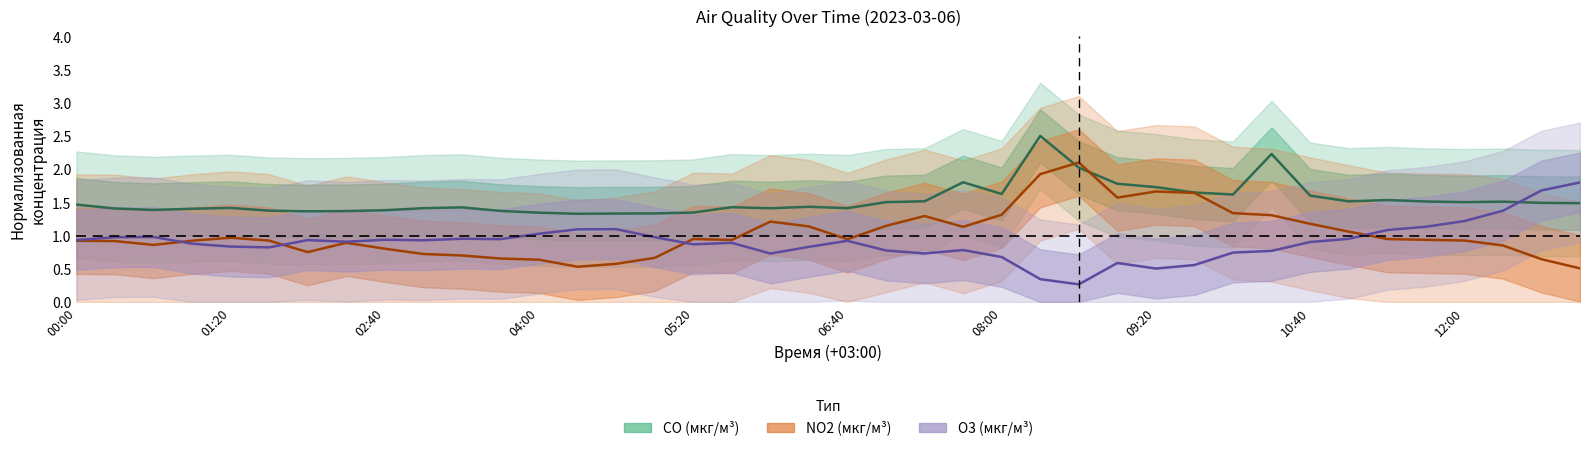

What is the difference between the second highest and second lowest values in the CO series?

0.9